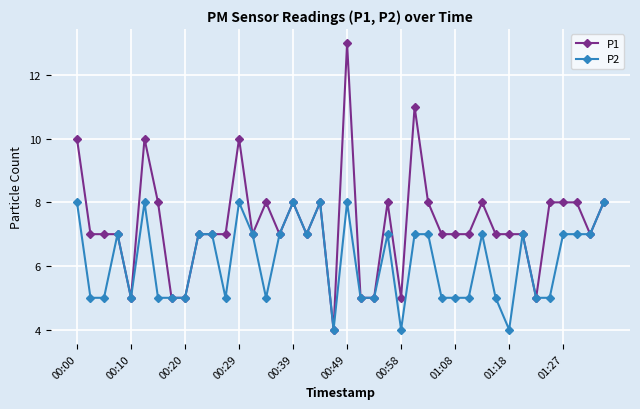

What is the maximum value for P2?

8